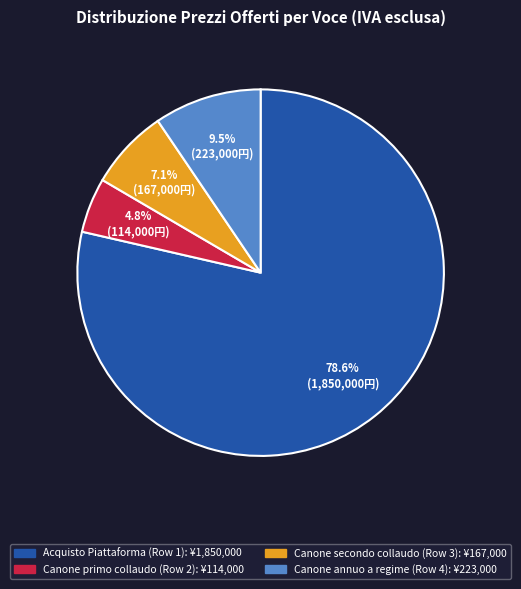

What percentage do Acquisto Piattaforma (Row 1) and Canone annuo a regime (Row 4) together represent?

88.1%